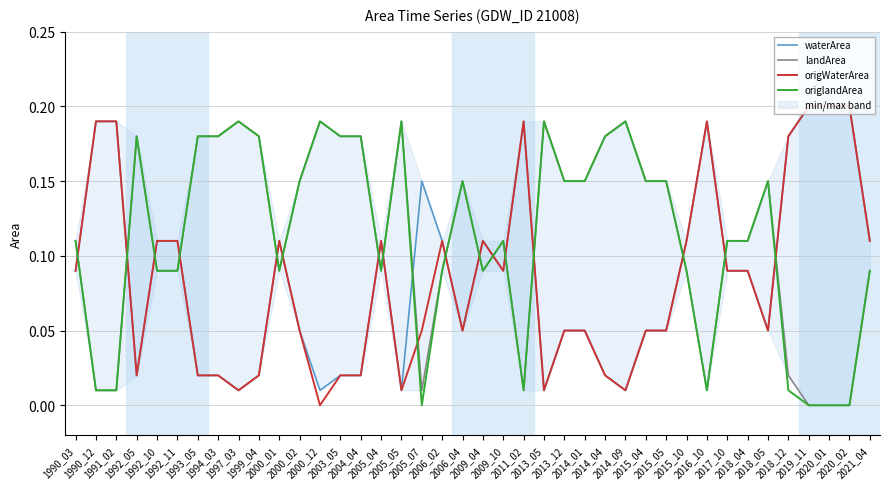

Reading right to left, extract all data points from this chart.

waterArea: 2021_04=0.1	2020_02=0.2	2020_01=0.2	2019_11=0.2	2018_12=0.2	2018_05=0.1	2018_04=0.1	2017_10=0.1	2016_10=0.2	2015_10=0.1	2015_05=0.1	2015_04=0.1	2014_09=0.0	2014_04=0.0	2014_01=0.1	2013_12=0.1	2013_05=0.0	2011_02=0.2	2009_10=0.1	2009_04=0.1	2006_04=0.1	2006_02=0.1	2005_07=0.1	2005_05=0.0	2005_04=0.1	2004_04=0.0	2003_05=0.0	2000_12=0.0	2000_02=0.1	2000_01=0.1	1999_04=0.0	1997_03=0.0	1994_03=0.0	1993_05=0.0	1992_11=0.1	1992_10=0.1	1992_05=0.0	1991_02=0.2	1990_12=0.2	1990_03=0.1
landArea: 2021_04=0.1	2020_02=0.0	2020_01=0.0	2019_11=0.0	2018_12=0.0	2018_05=0.1	2018_04=0.1	2017_10=0.1	2016_10=0.0	2015_10=0.1	2015_05=0.1	2015_04=0.1	2014_09=0.2	2014_04=0.2	2014_01=0.1	2013_12=0.1	2013_05=0.2	2011_02=0.0	2009_10=0.1	2009_04=0.1	2006_04=0.1	2006_02=0.1	2005_07=0.0	2005_05=0.2	2005_04=0.1	2004_04=0.2	2003_05=0.2	2000_12=0.2	2000_02=0.1	2000_01=0.1	1999_04=0.2	1997_03=0.2	1994_03=0.2	1993_05=0.2	1992_11=0.1	1992_10=0.1	1992_05=0.2	1991_02=0.0	1990_12=0.0	1990_03=0.1
origWaterArea: 2021_04=0.1	2020_02=0.2	2020_01=0.2	2019_11=0.2	2018_12=0.2	2018_05=0.1	2018_04=0.1	2017_10=0.1	2016_10=0.2	2015_10=0.1	2015_05=0.1	2015_04=0.1	2014_09=0.0	2014_04=0.0	2014_01=0.1	2013_12=0.1	2013_05=0.0	2011_02=0.2	2009_10=0.1	2009_04=0.1	2006_04=0.1	2006_02=0.1	2005_07=0.1	2005_05=0.0	2005_04=0.1	2004_04=0.0	2003_05=0.0	2000_12=0.0	2000_02=0.1	2000_01=0.1	1999_04=0.0	1997_03=0.0	1994_03=0.0	1993_05=0.0	1992_11=0.1	1992_10=0.1	1992_05=0.0	1991_02=0.2	1990_12=0.2	1990_03=0.1
origlandArea: 2021_04=0.1	2020_02=0.0	2020_01=0.0	2019_11=0.0	2018_12=0.0	2018_05=0.1	2018_04=0.1	2017_10=0.1	2016_10=0.0	2015_10=0.1	2015_05=0.1	2015_04=0.1	2014_09=0.2	2014_04=0.2	2014_01=0.1	2013_12=0.1	2013_05=0.2	2011_02=0.0	2009_10=0.1	2009_04=0.1	2006_04=0.1	2006_02=0.1	2005_07=0.0	2005_05=0.2	2005_04=0.1	2004_04=0.2	2003_05=0.2	2000_12=0.2	2000_02=0.1	2000_01=0.1	1999_04=0.2	1997_03=0.2	1994_03=0.2	1993_05=0.2	1992_11=0.1	1992_10=0.1	1992_05=0.2	1991_02=0.0	1990_12=0.0	1990_03=0.1